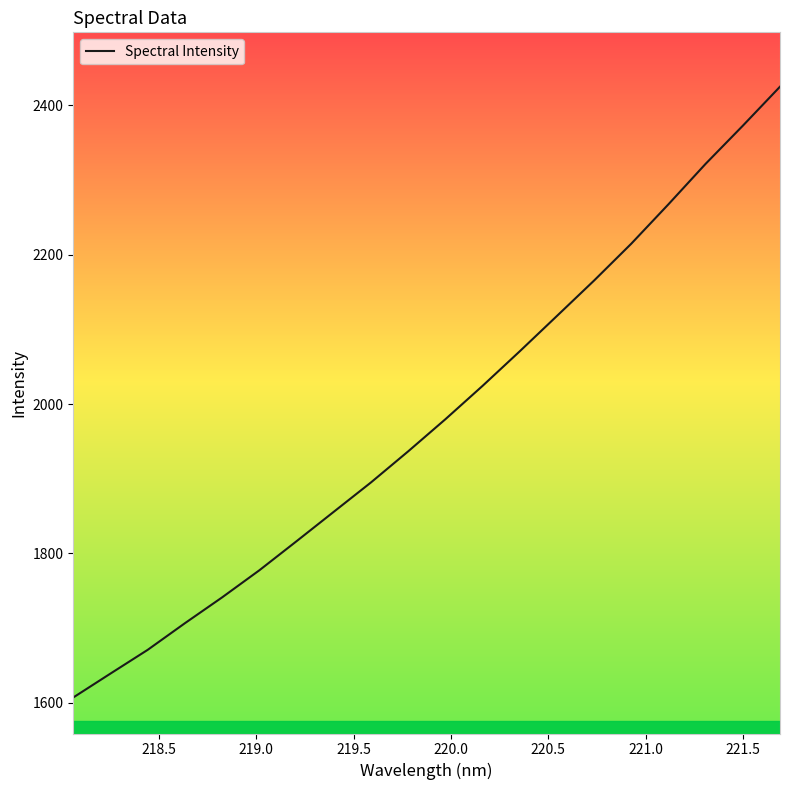

What is the minimum value shown in the chart?

1607.2